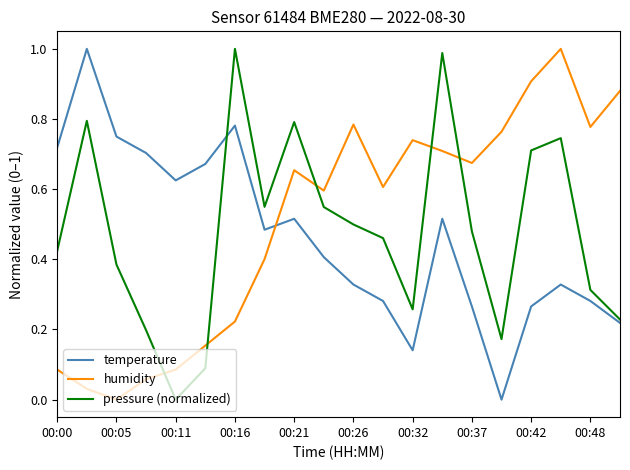

True or false: pressure (normalized) and humidity intersect in this chart.

True